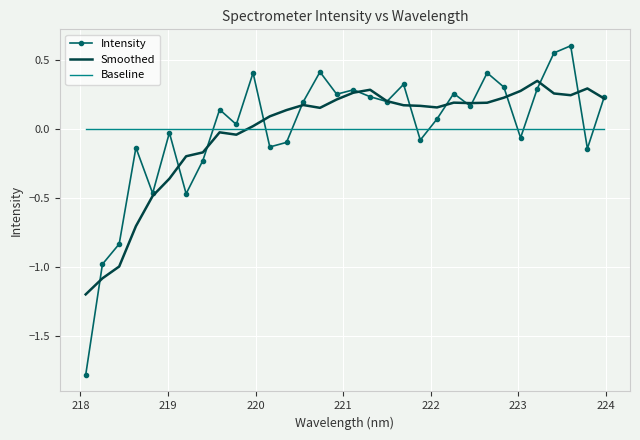

How many negative values does the Smoothed series have?

10